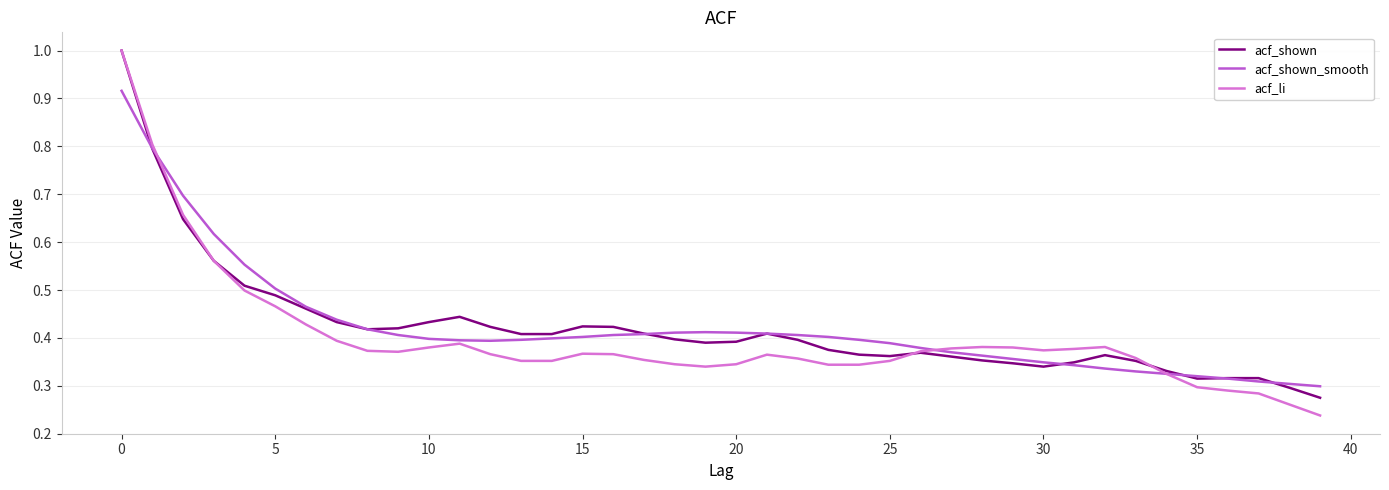

Which series has the largest range (max minus min)?

acf_li